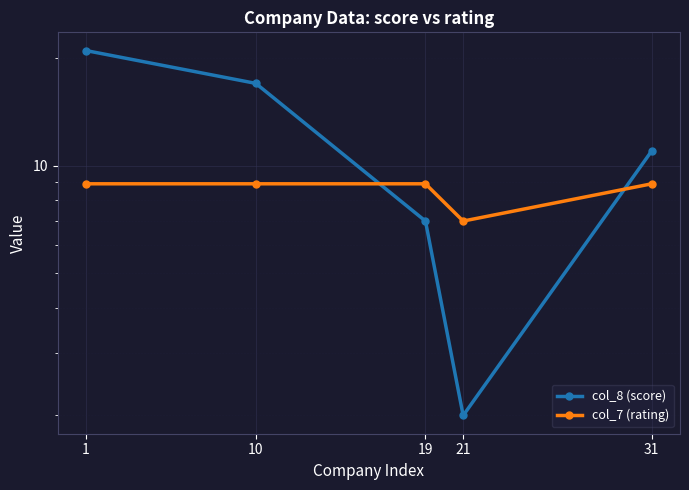

How many data points in col_7 (rating) are above 8?

4